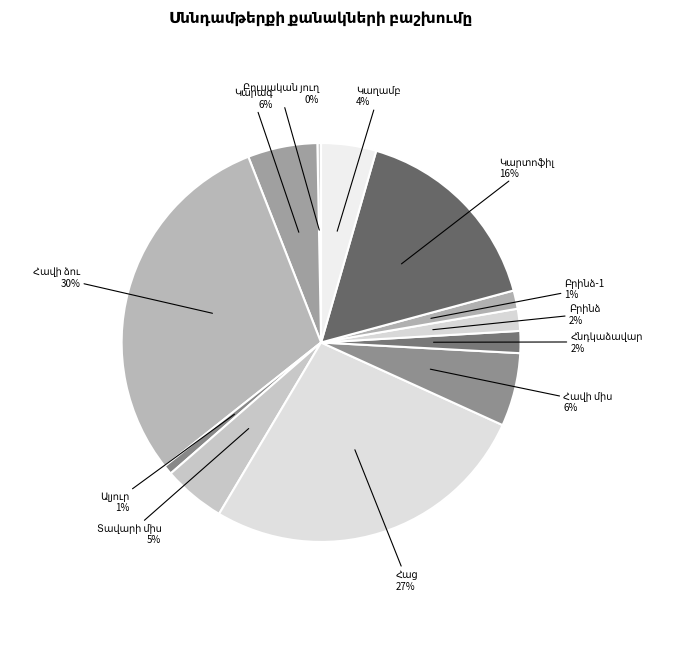

How many slices are in this pie chart?

12